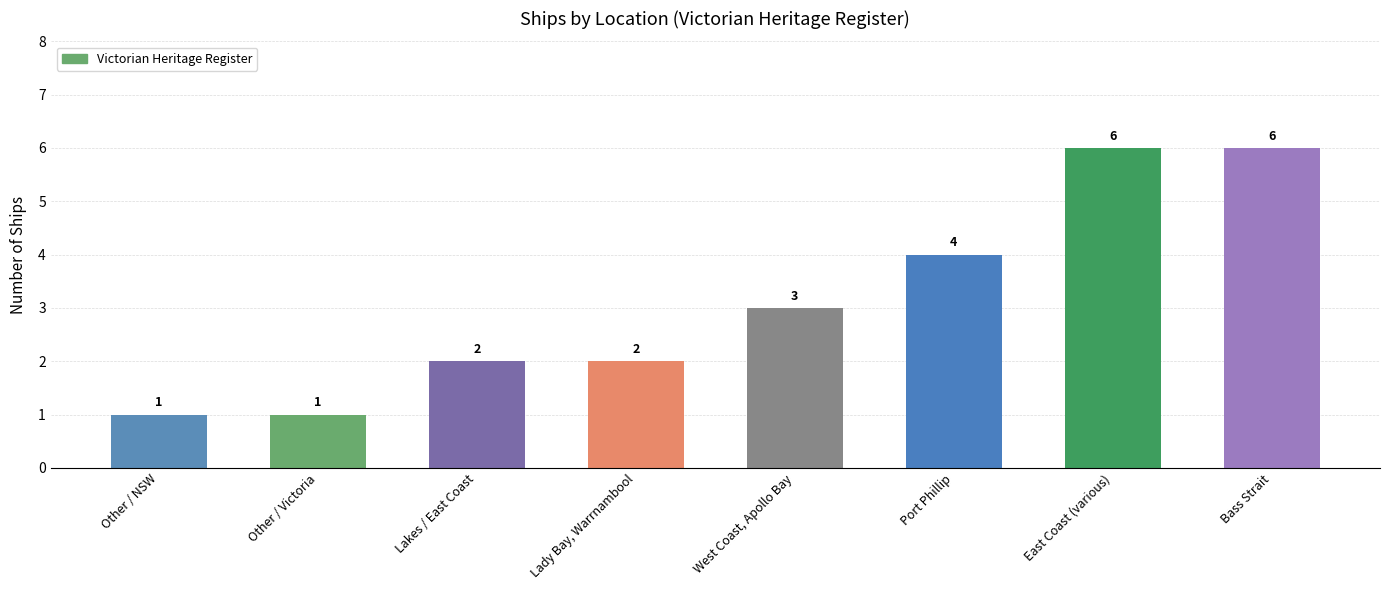

What is the difference between the second highest and second lowest values?

5